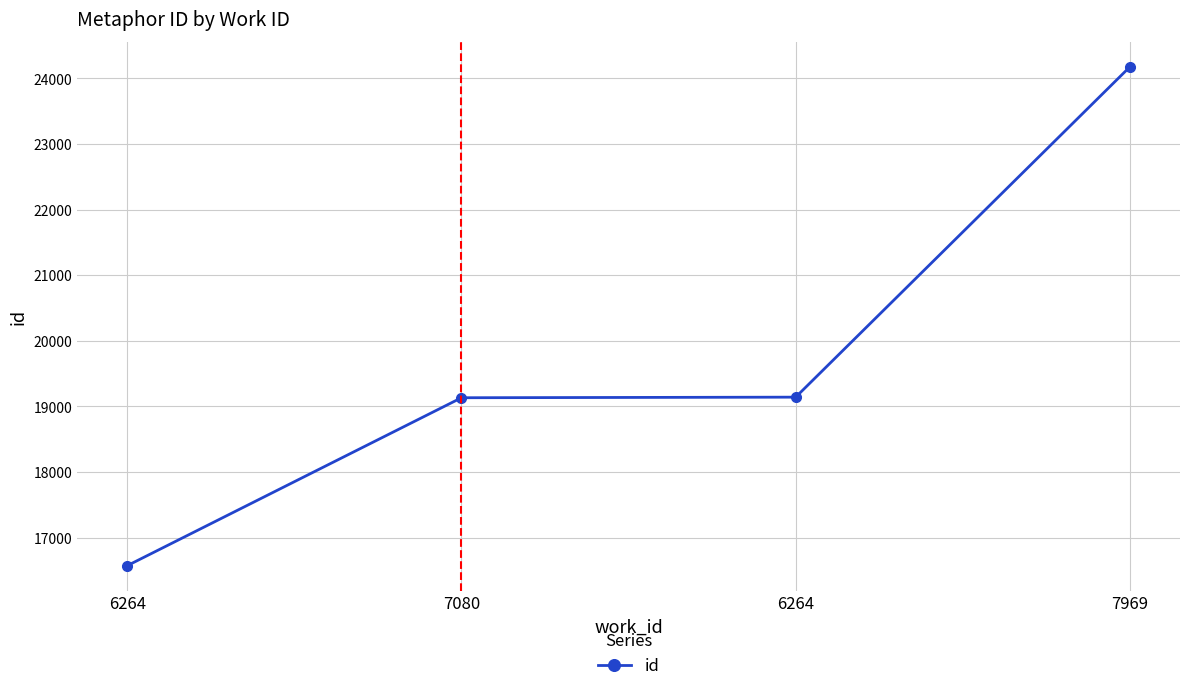

List the labels in order of value, largest first.

7969, 6264, 7080, 6264